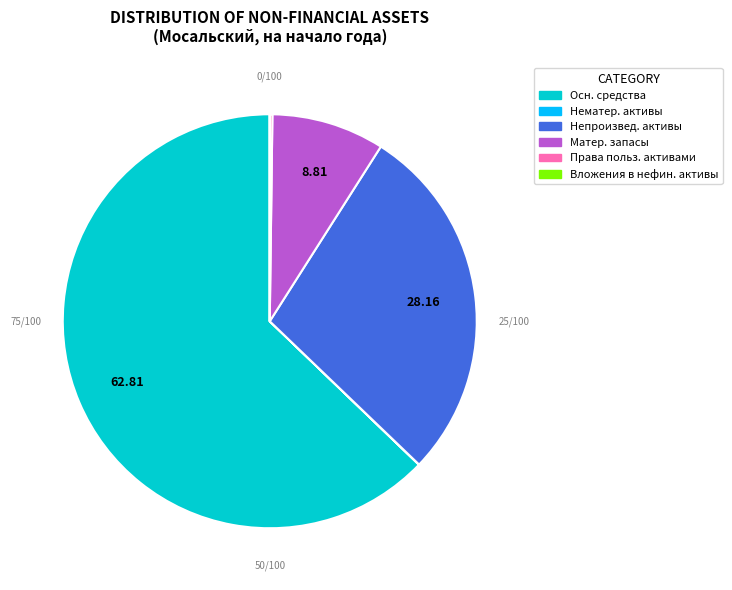

Which slice is the largest?

Осн. средства